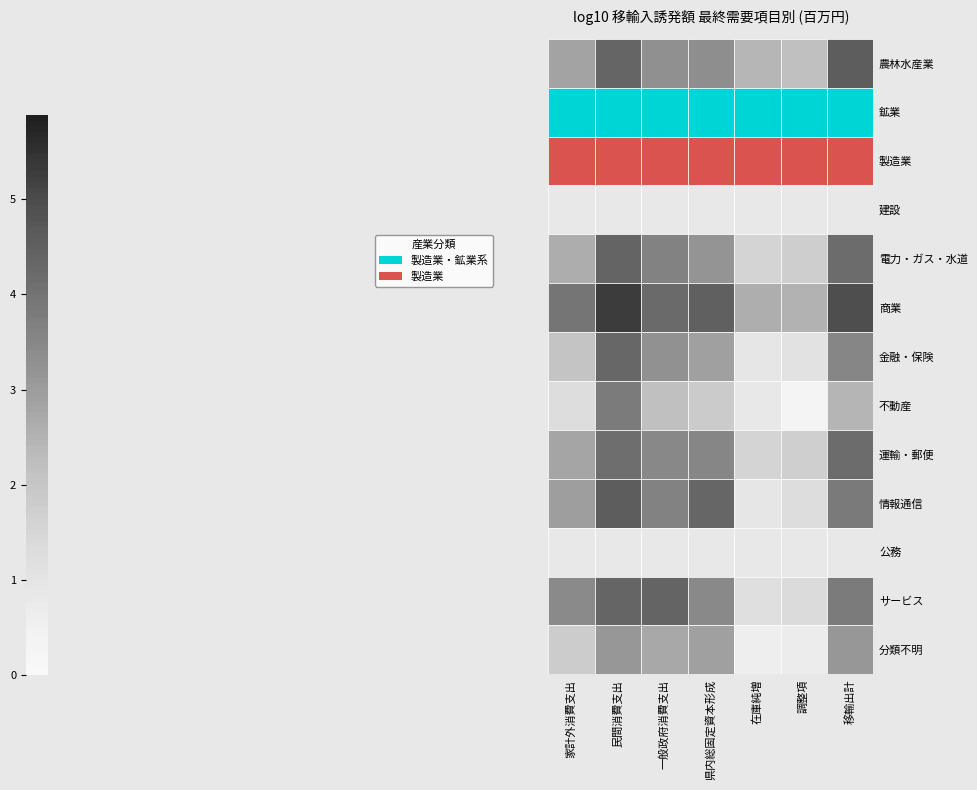

What is the lowest value of the 製造業 series?

3024